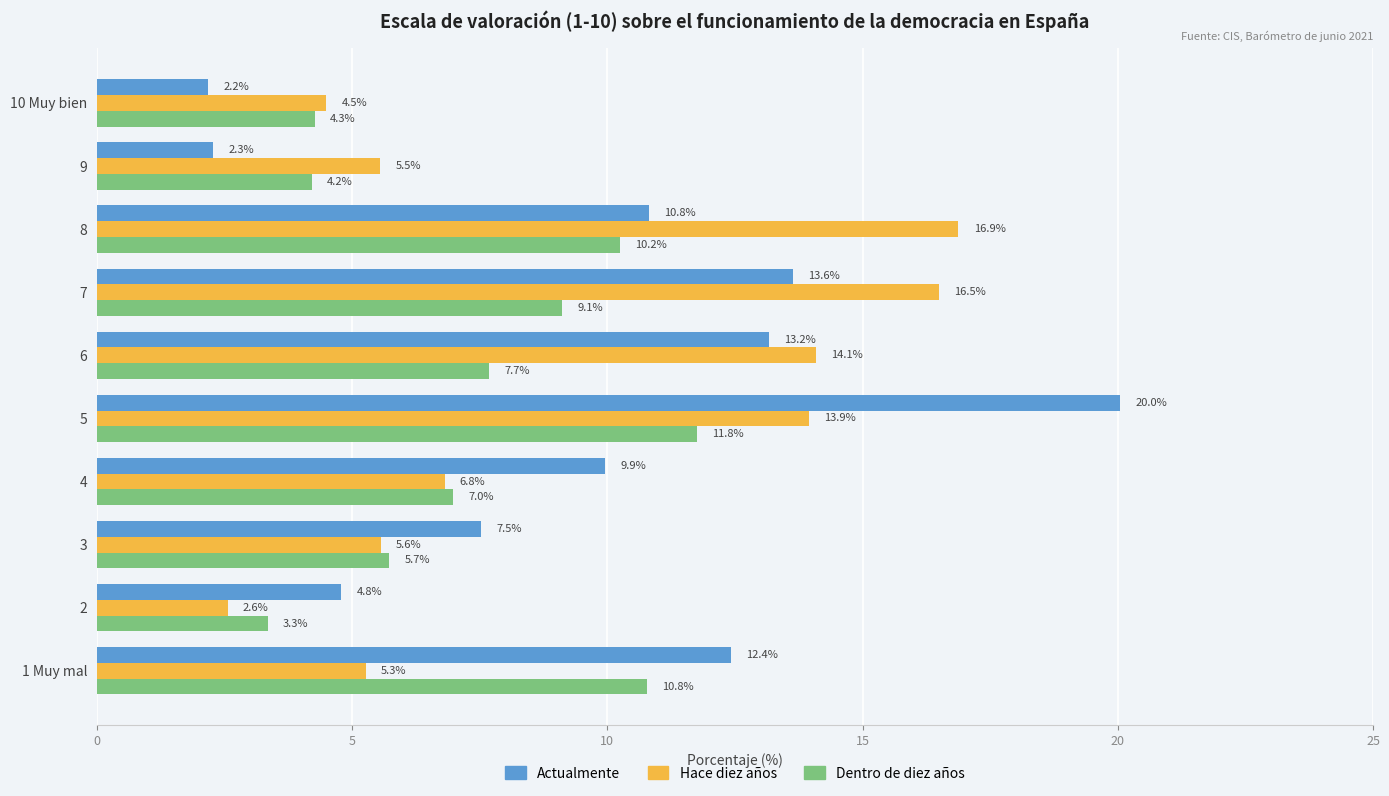

What is the sum of all Dentro de diez años values?

74.1